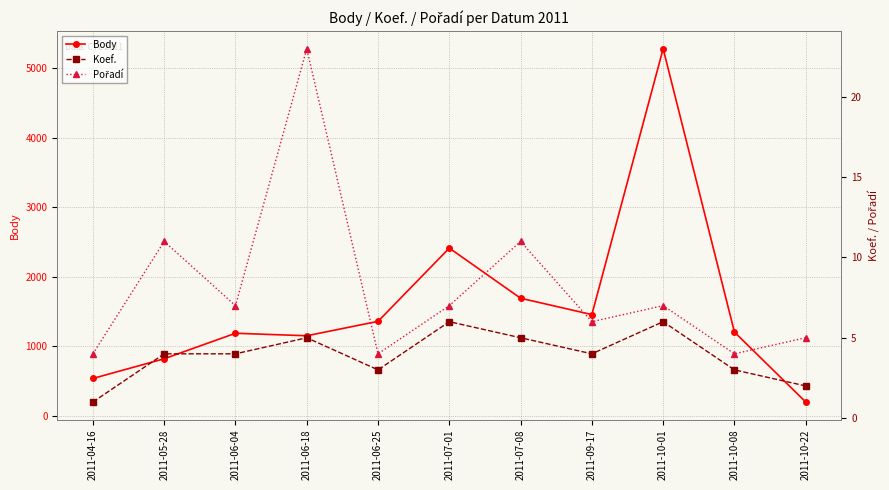

Reading right to left, what are all the values shown in this chart?

Body: 202	1206	5275	1457	1692	2412	1360	1153	1189	823	540
Koef.: 2	3	6	4	5	6	3	5	4	4	1
Pořadí: 5	4	7	6	11	7	4	23	7	11	4